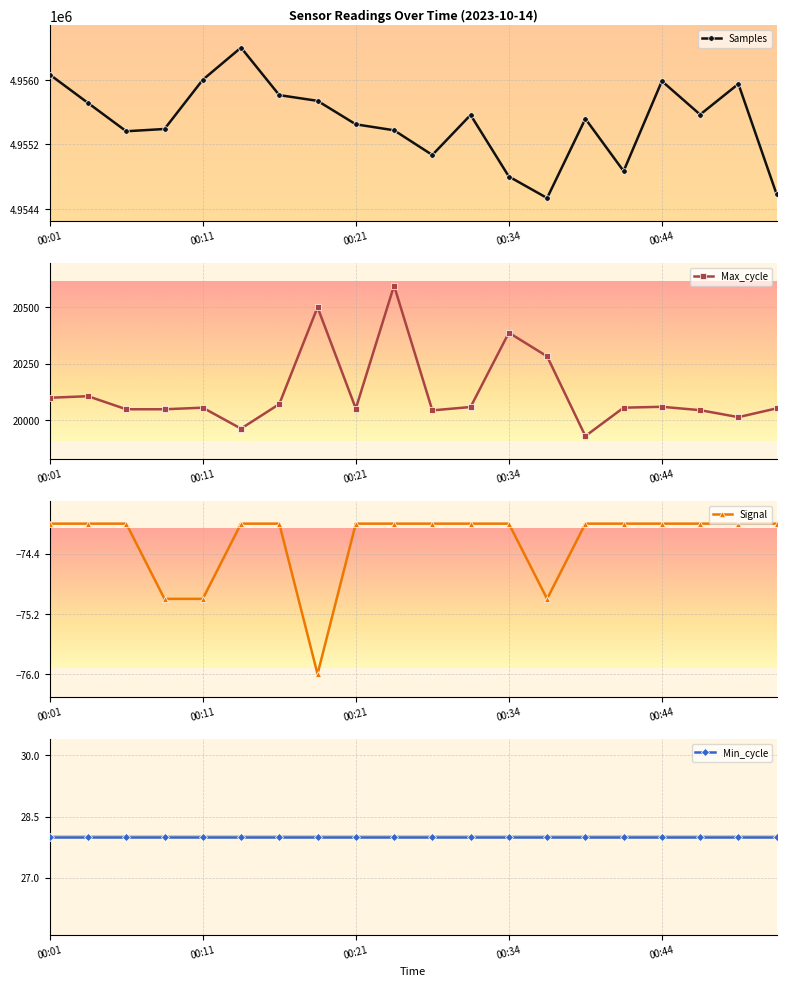

How many lines are shown in the chart?

4